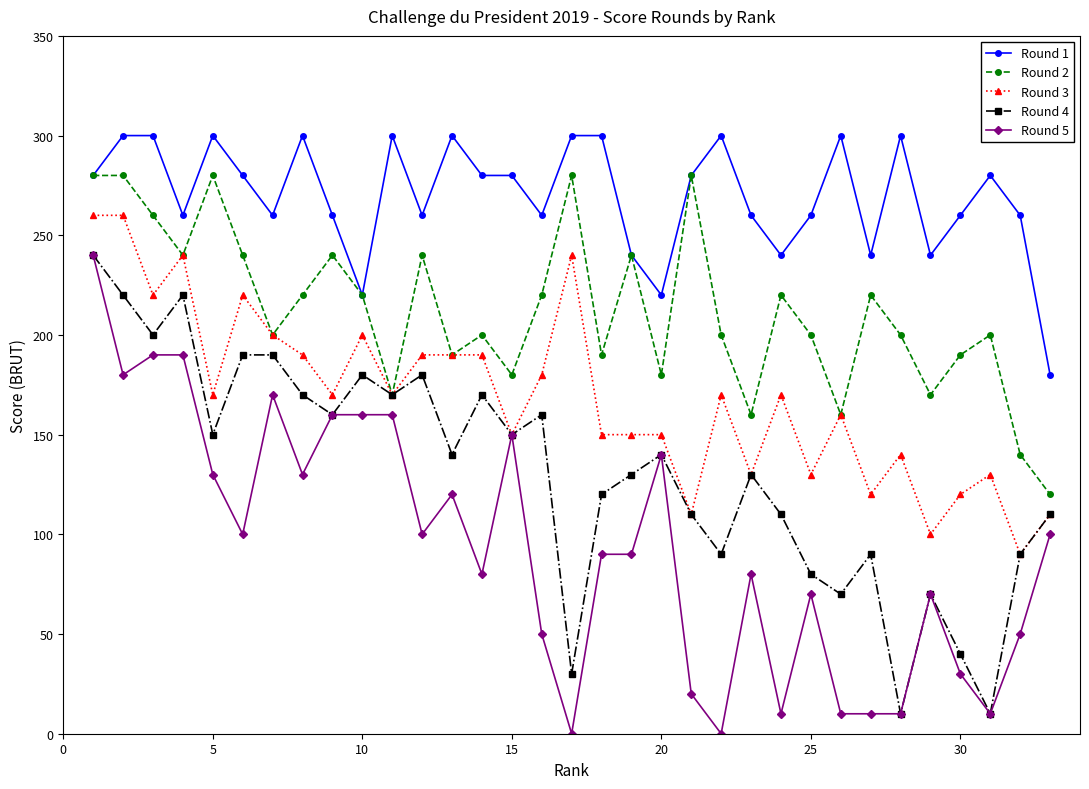

List the series in order of their overall mean, highest first.

Round 1, Round 2, Round 3, Round 4, Round 5